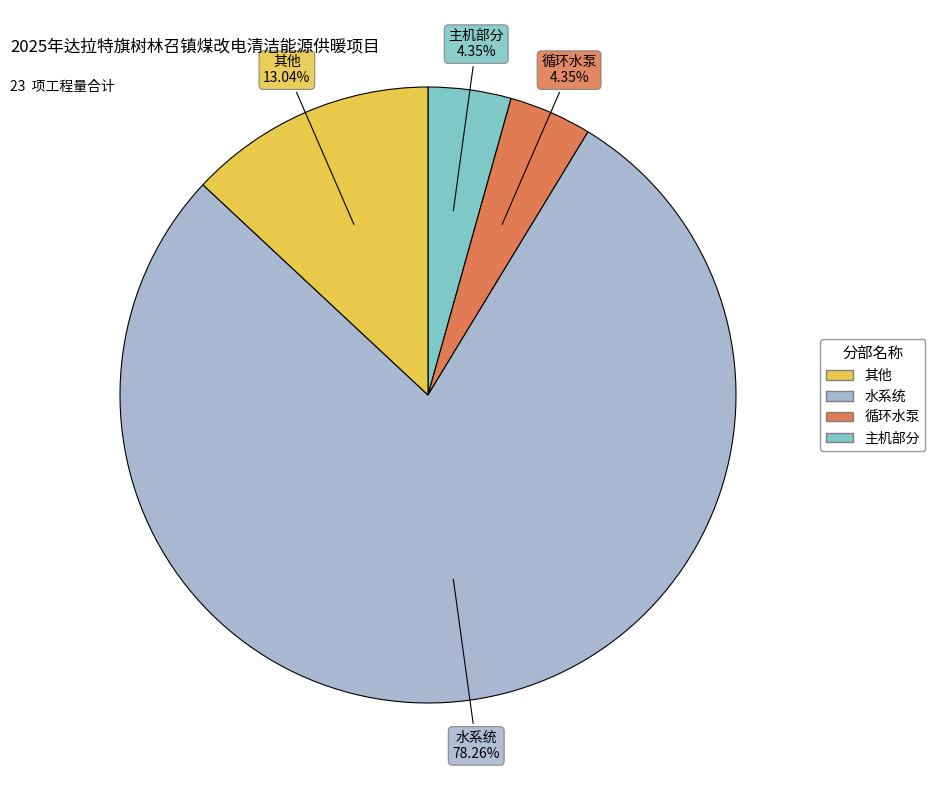

Which category has the biggest portion of the pie?

水系统